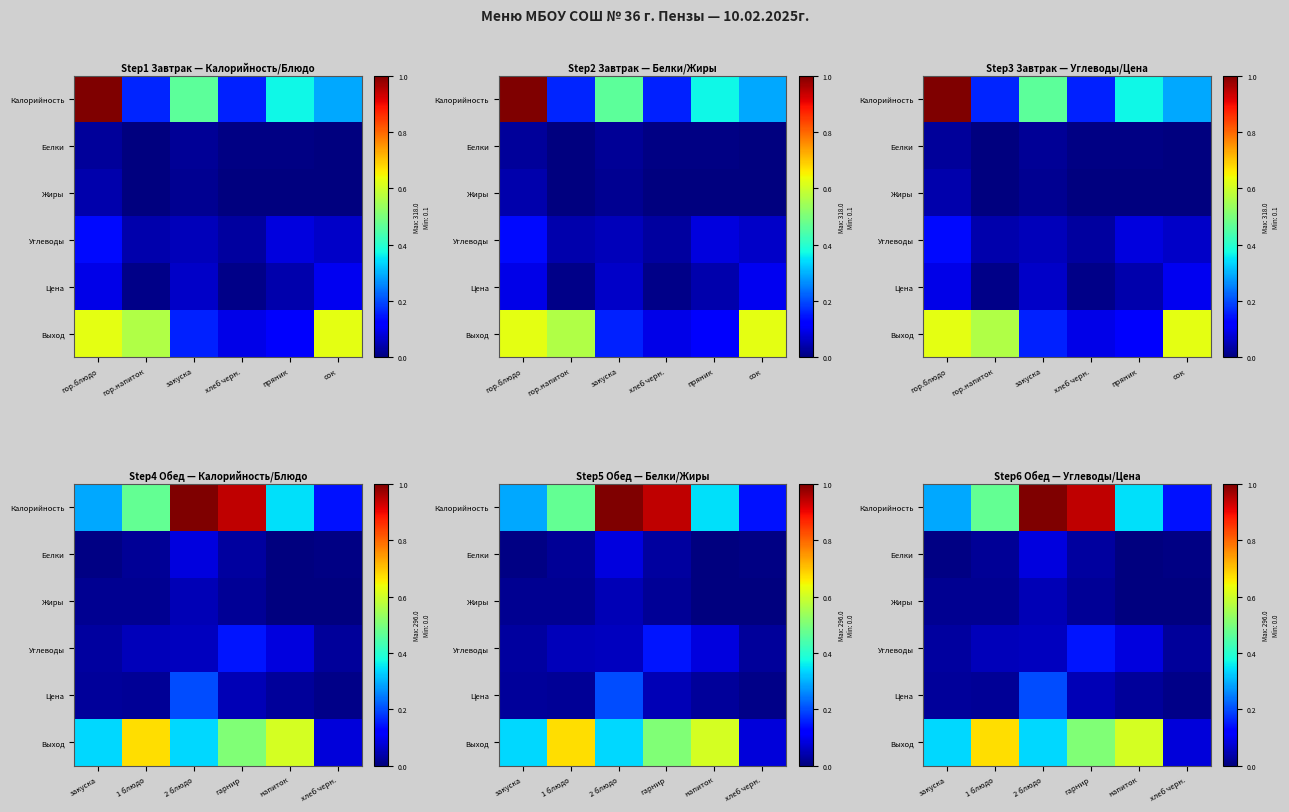

At how many categories does at least one series exceed 0?

6